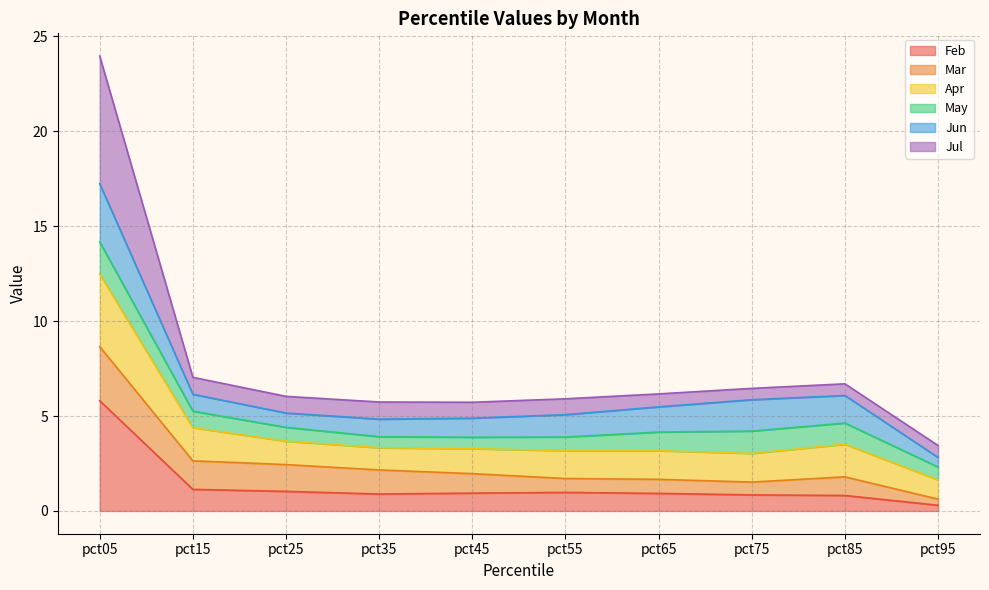

What is the total value across all series at pct25?

6.0